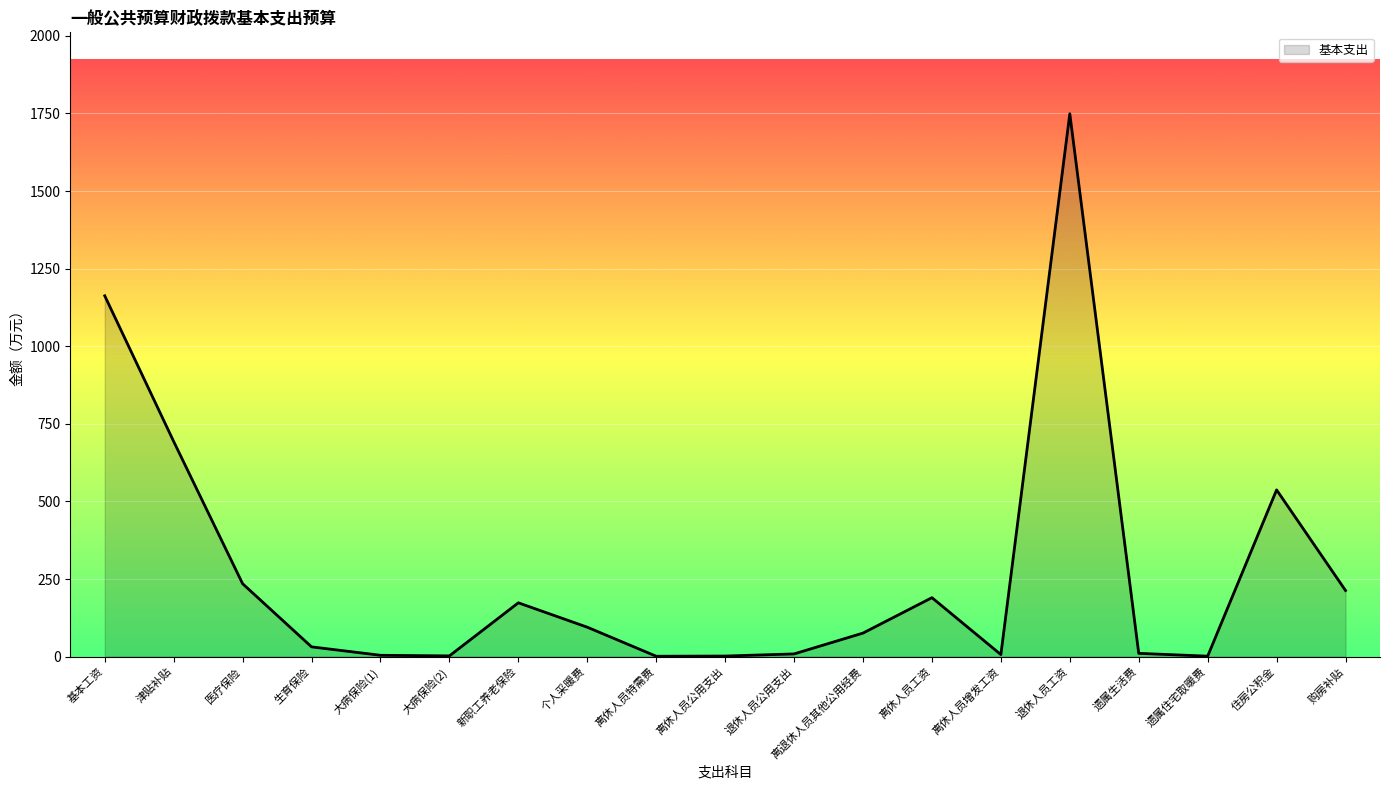

Where is the data nearest to the value 875?

津贴补贴